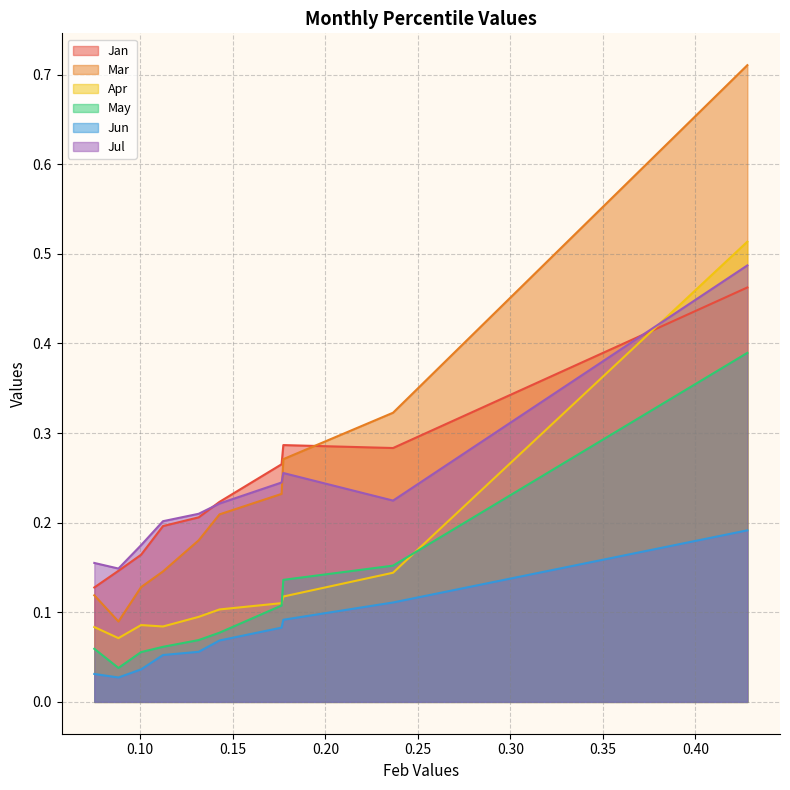

Does the chart display data point markers on the line(s)?

No